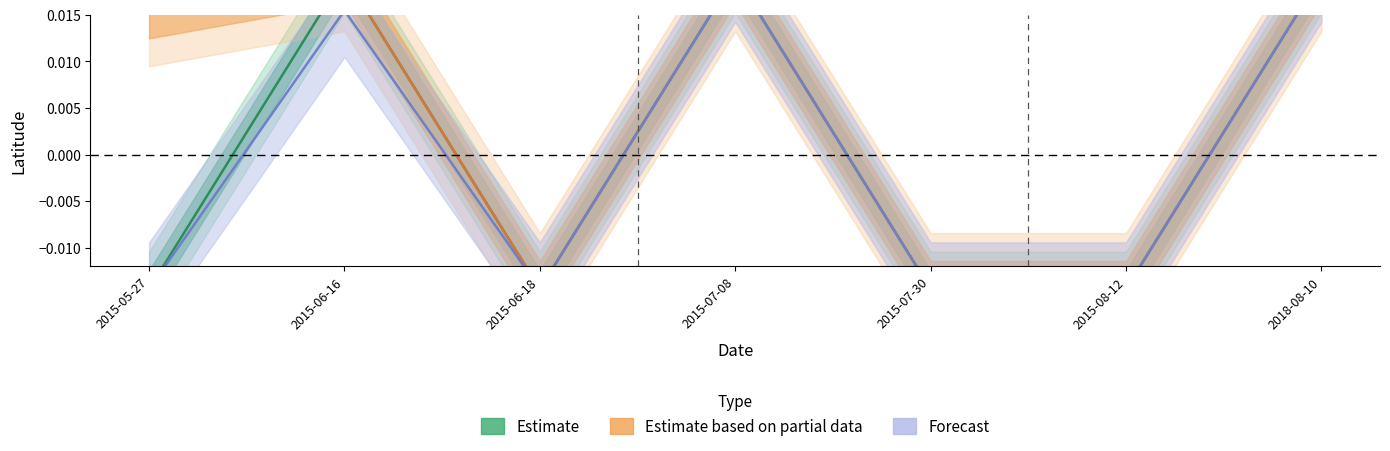

At which label is Estimate based on partial data closest to 0?

2015-06-18